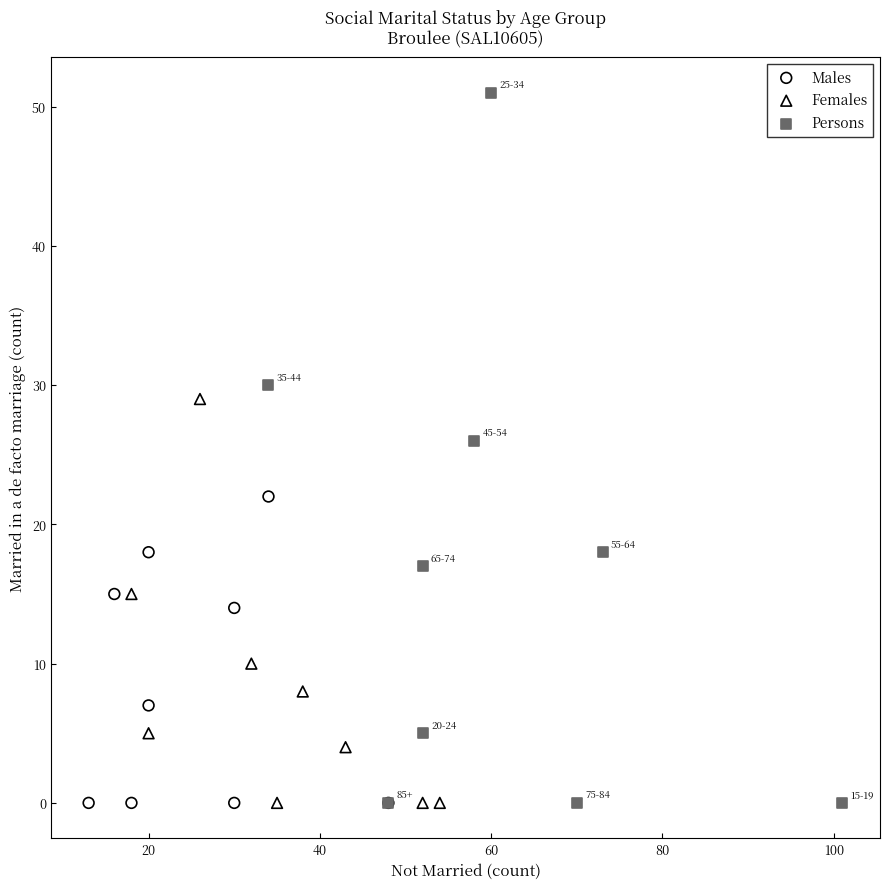

Which series has the largest Y range (max minus min)?

Persons